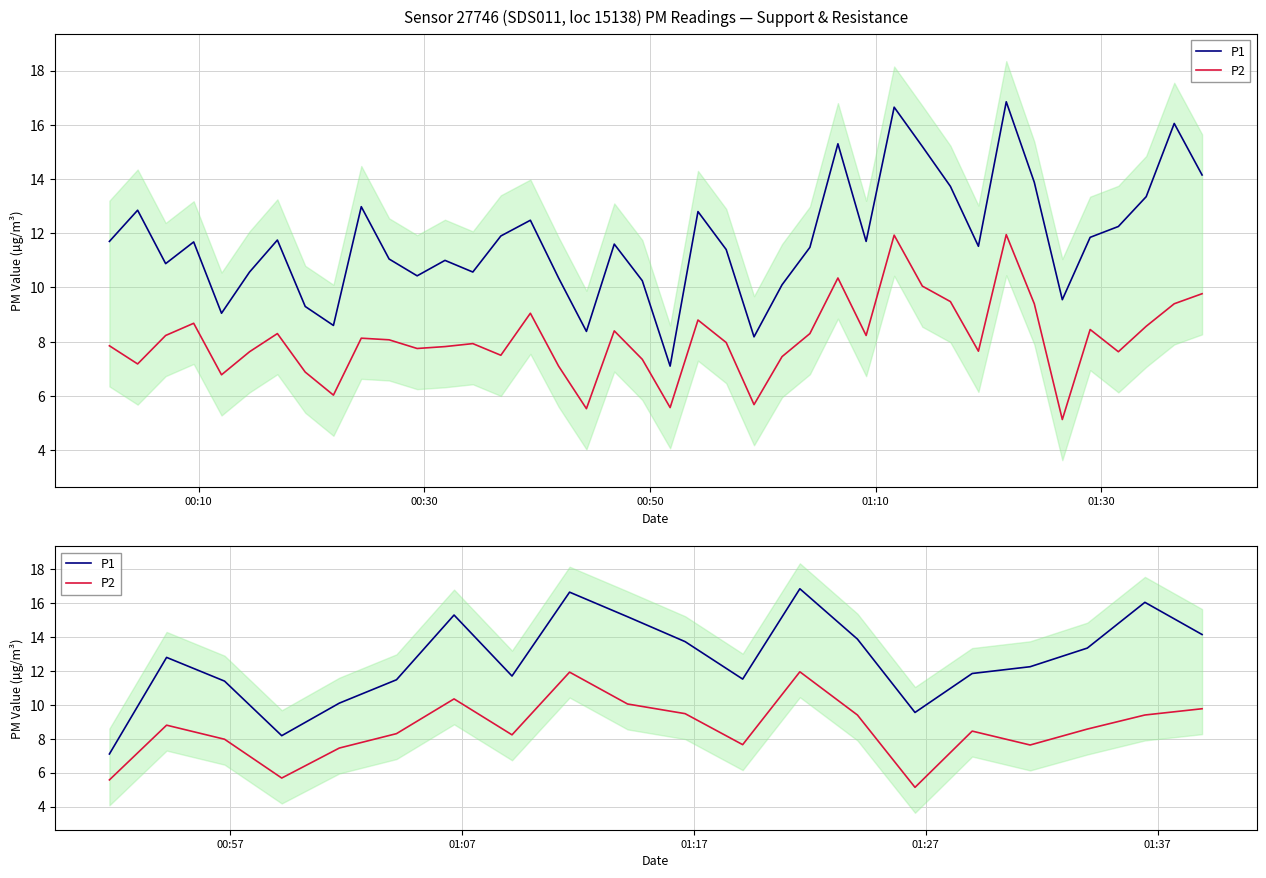

Which series has the widest spread of values?

P1